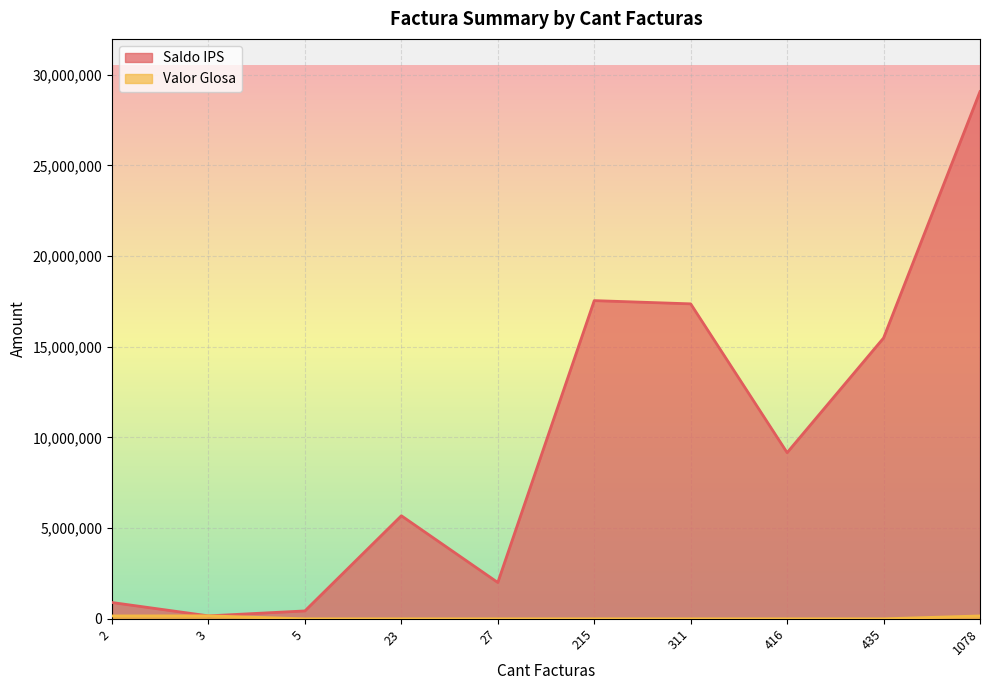

True or false: Valor Glosa has more than 1 points higher than both neighbors.

False